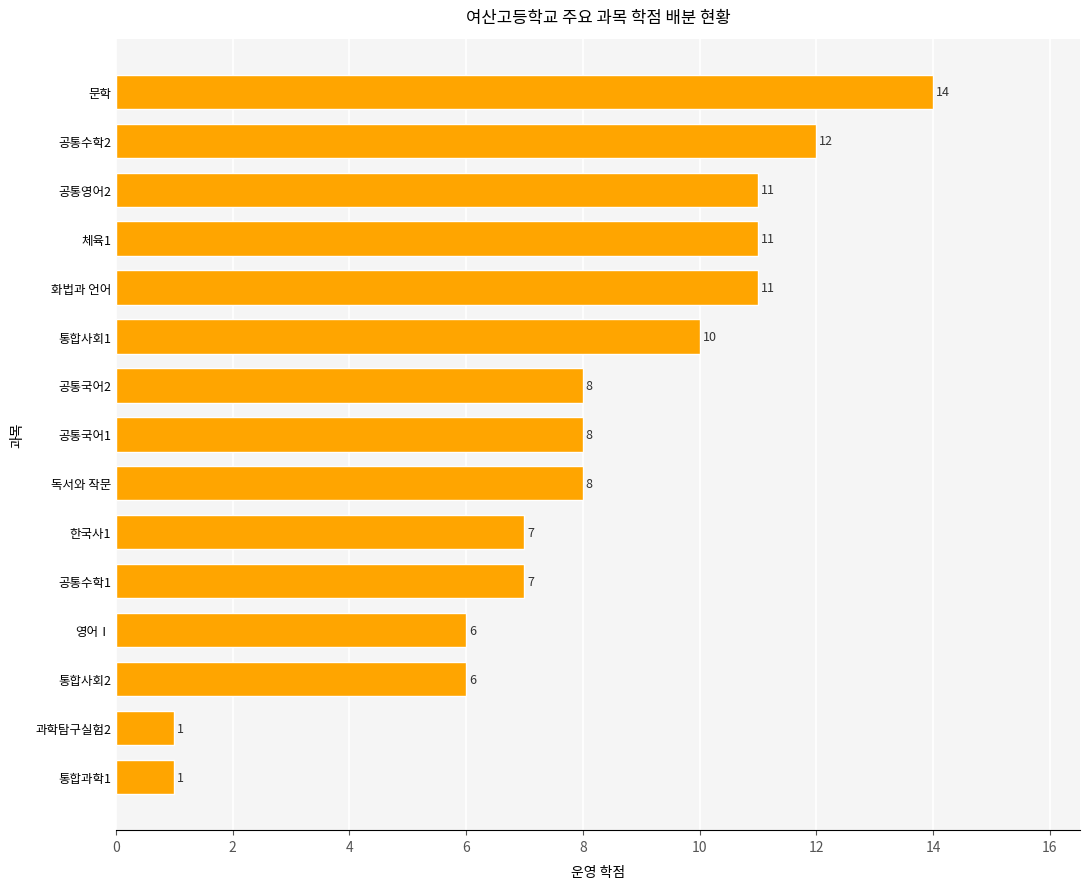

How many series are shown in this chart?

1